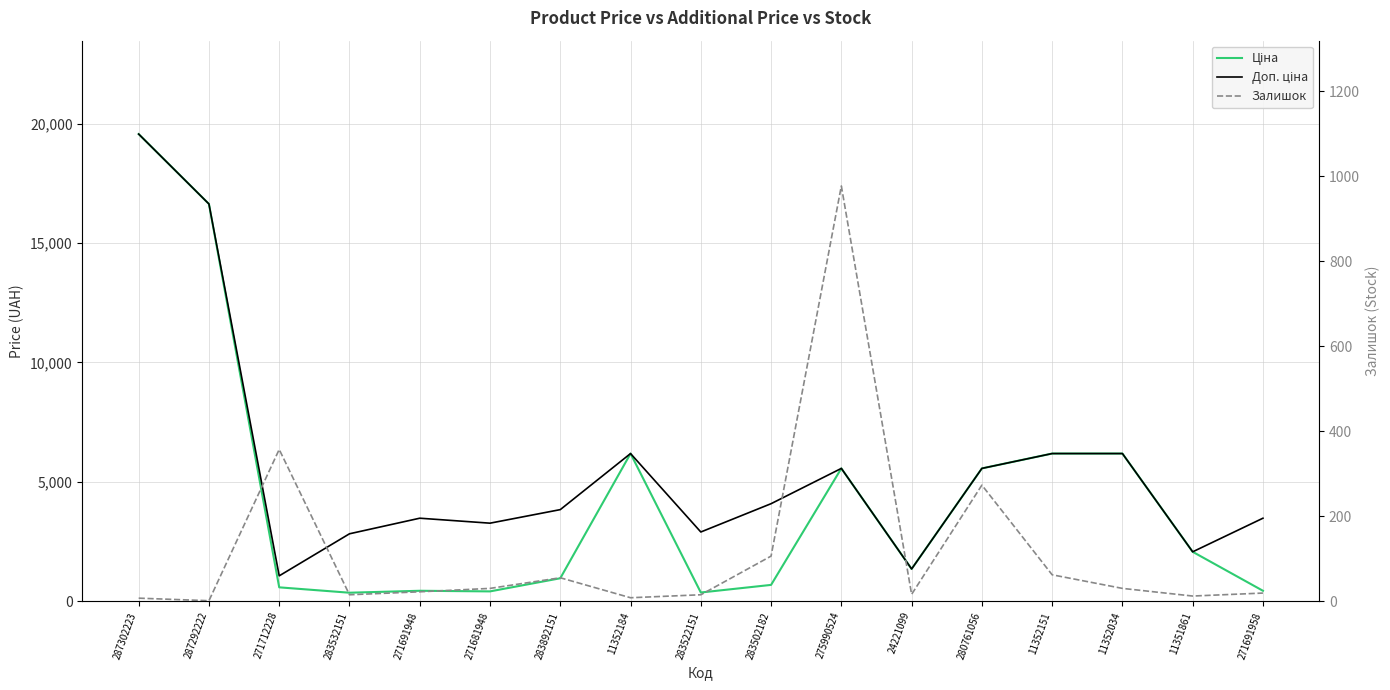

What are all the series names shown in the legend?

Ціна, Доп. ціна, Залишок